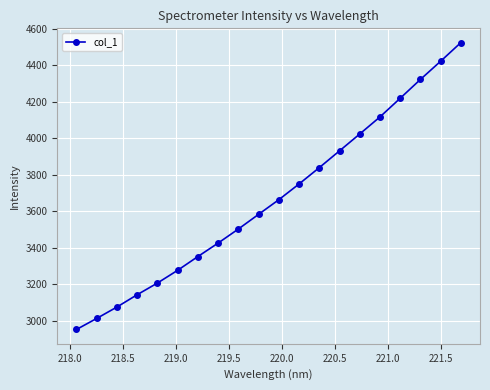

Reading right to left, transcribe all the data shown in this chart.

4523.9	4421.8	4322.0	4218.9	4116.6	4023.0	3930.6	3838.6	3749.0	3662.8	3582.6	3502.0	3425.0	3351.2	3275.7	3205.8	3141.8	3074.3	3011.8	2951.2